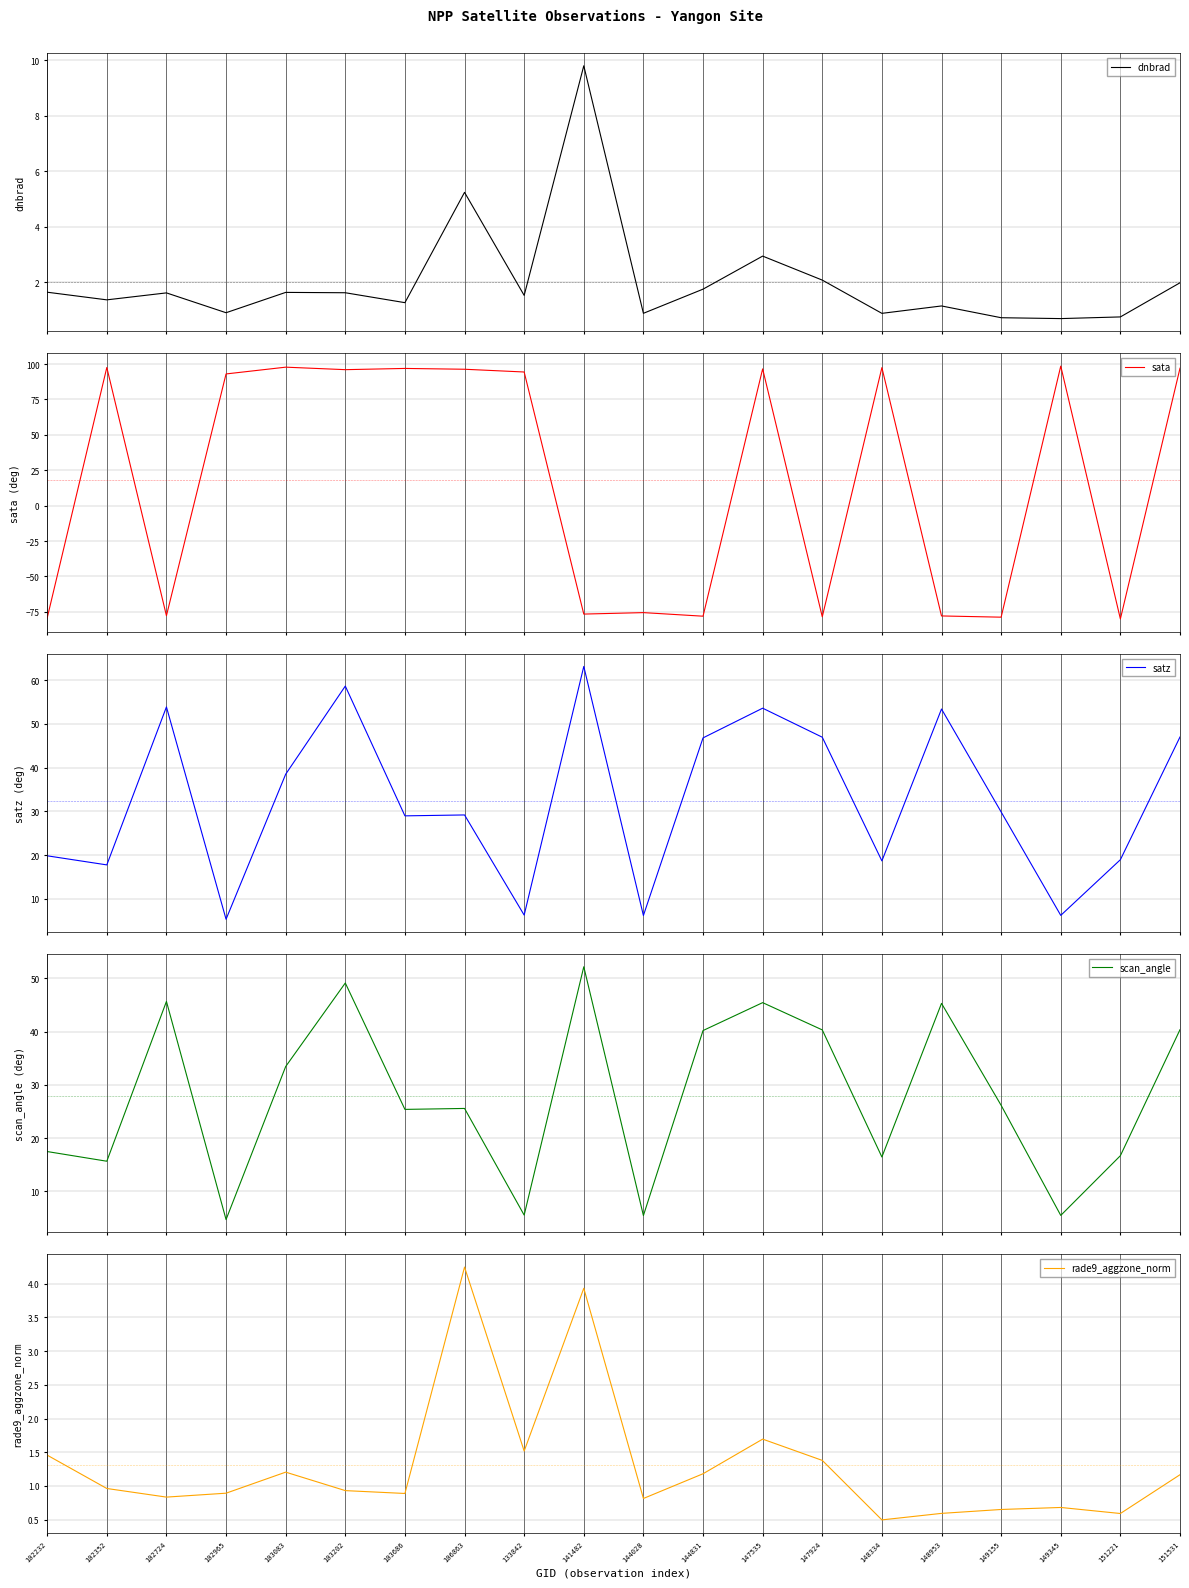

What are all the series names shown in the legend?

dnbrad, sata, satz, scan_angle, rade9_aggzone_norm